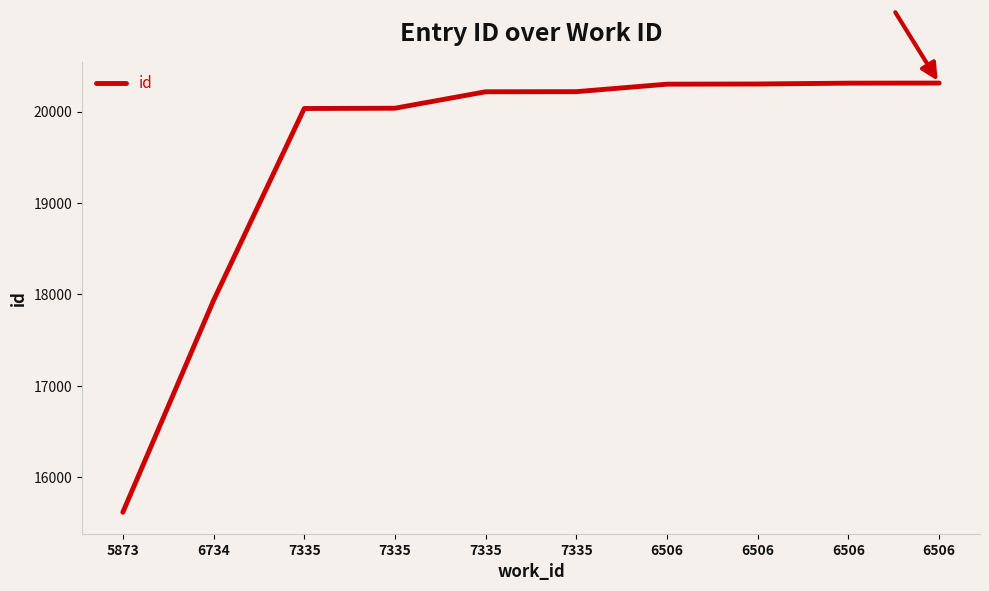

What is the label of the 7th point from the left?

6506